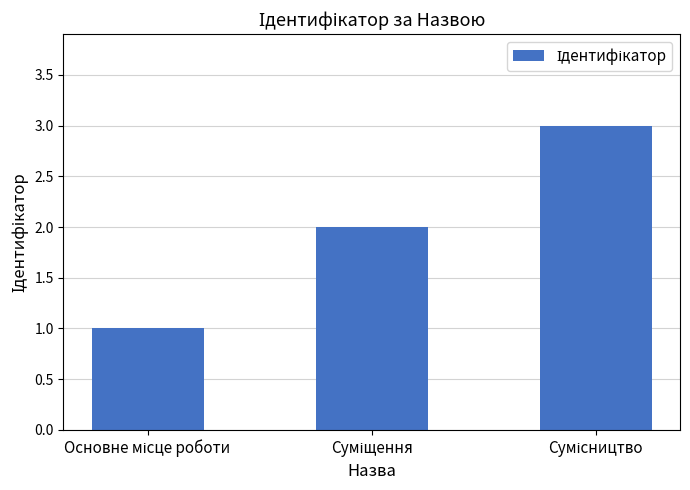

What is the average value?

2